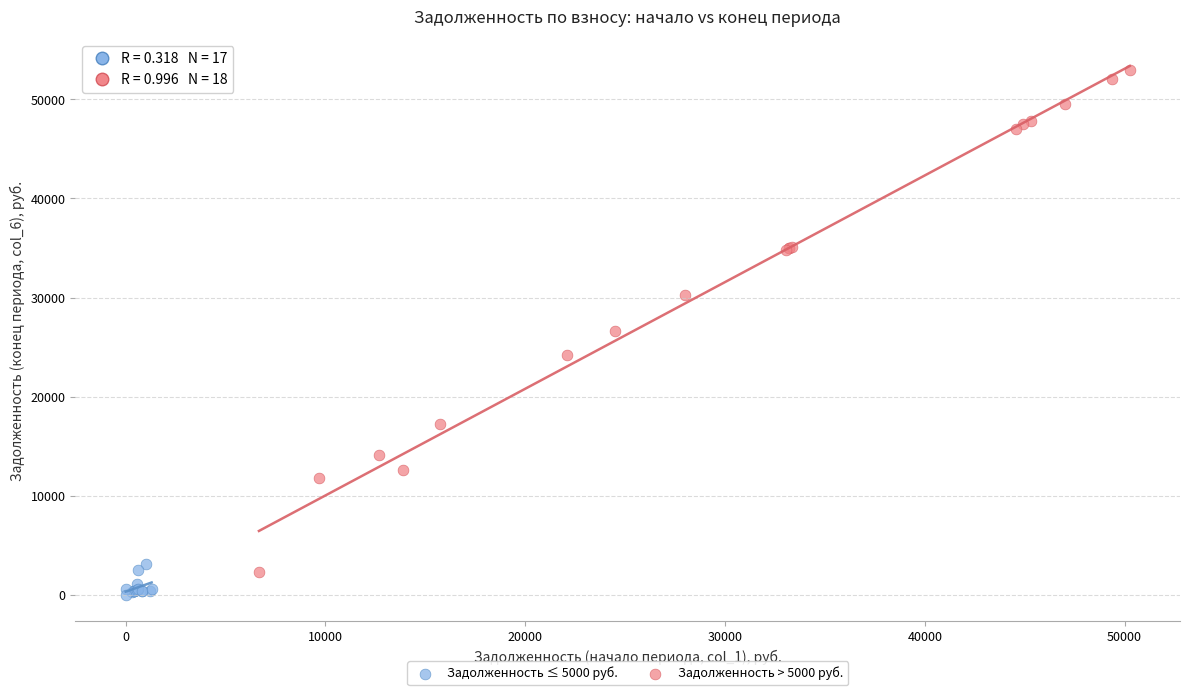

Which series has the largest Y range (max minus min)?

Задолженность > 5000 руб.